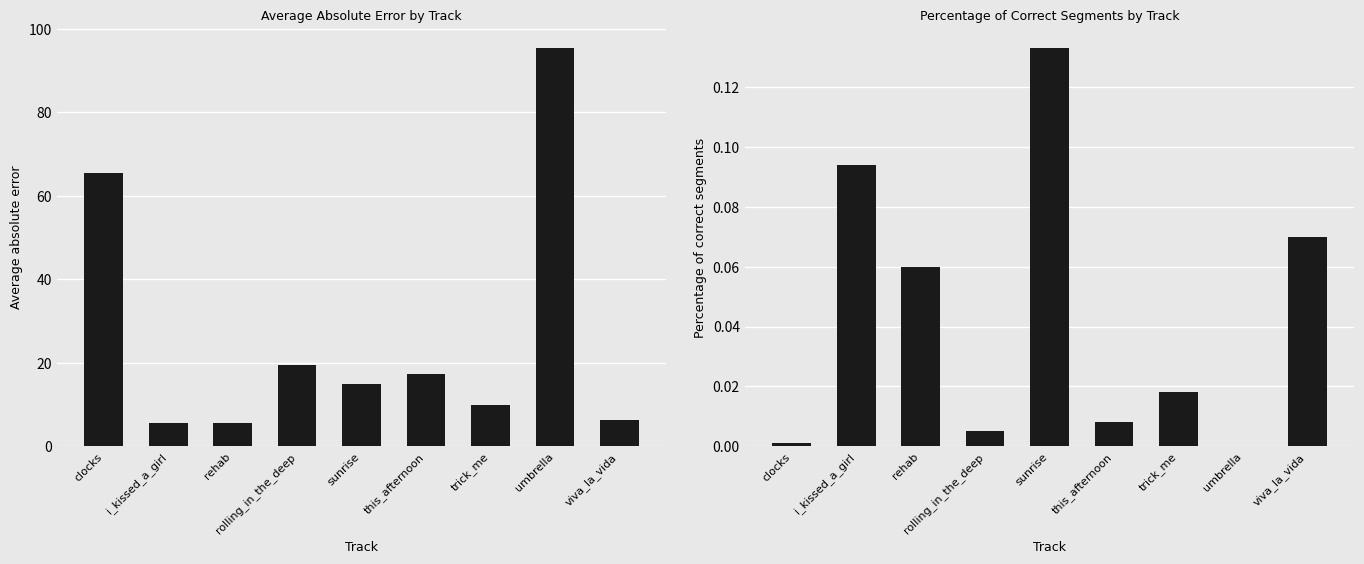

What is the value of the Average absolute error bar at the 6th from the left?

17.3